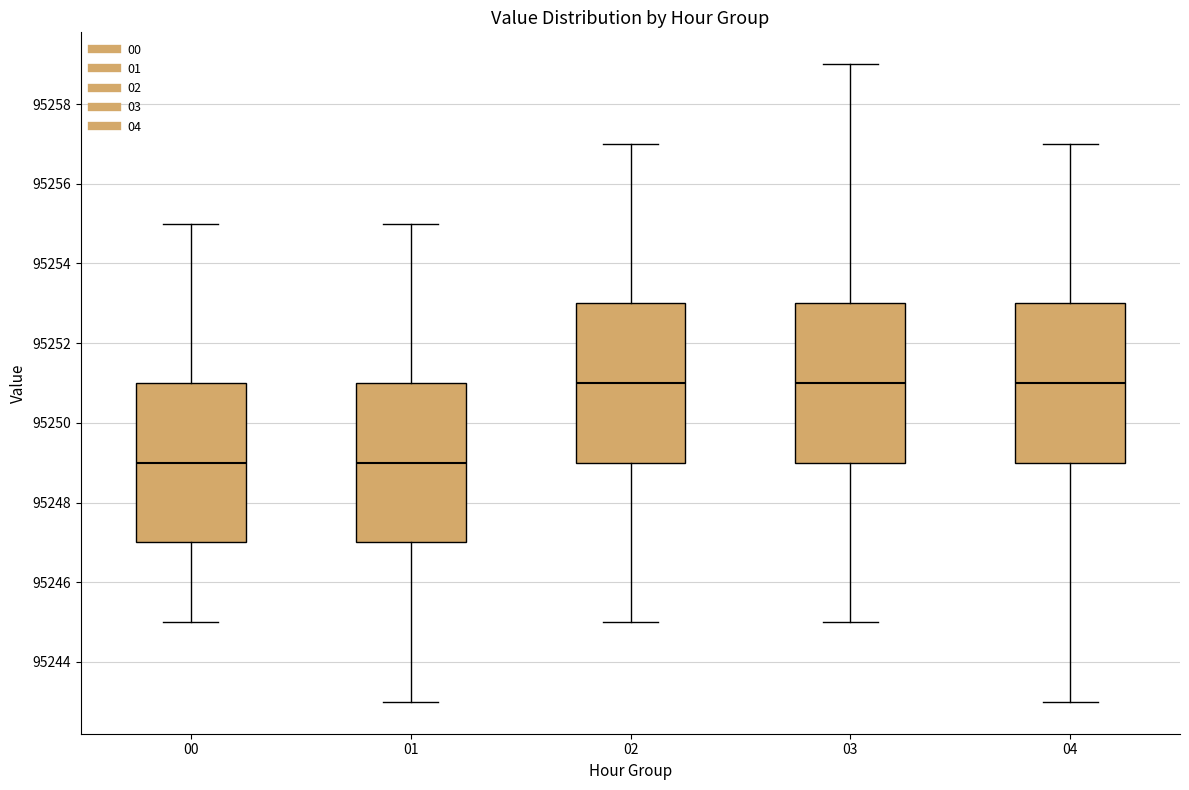

Reading left to right, read every box against the y-axis: the position of its median line, the range the box covers, and the ends of its whiskers. The values are not printed on the chart, so give them approximately, as read against the axis.

00: median 95249, box 95247 to 95251, whiskers 95245 to 95255
01: median 95249, box 95247 to 95251, whiskers 95243 to 95255
02: median 95251, box 95249 to 95253, whiskers 95245 to 95257
03: median 95251, box 95249 to 95253, whiskers 95245 to 95259
04: median 95251, box 95249 to 95253, whiskers 95243 to 95257